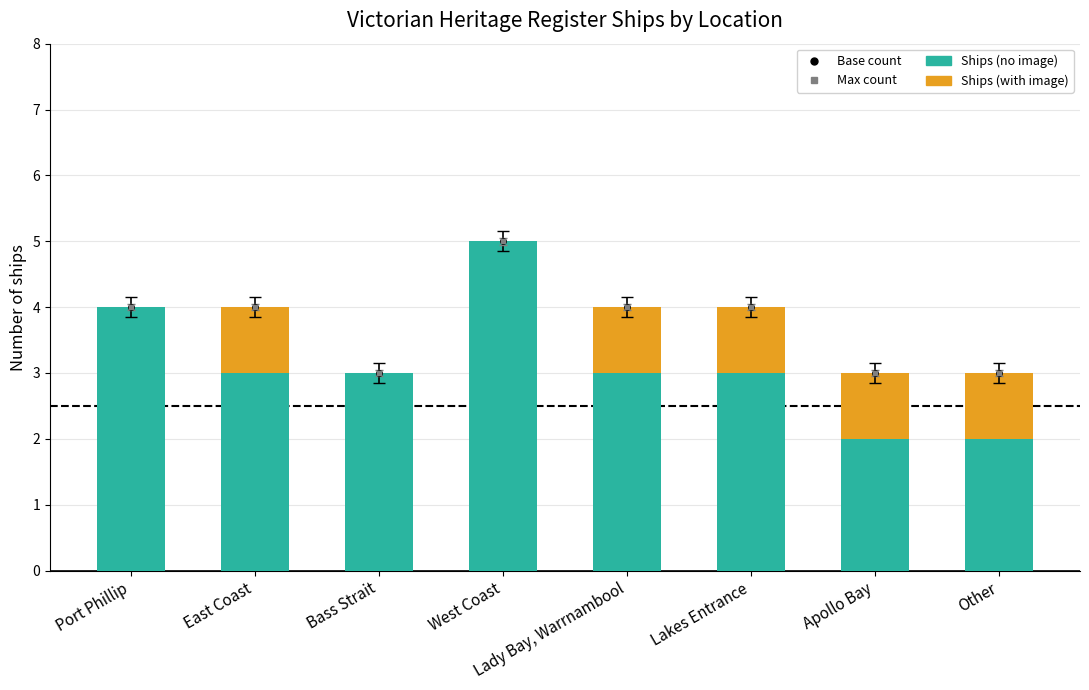

What position from the left is Port Phillip?

1